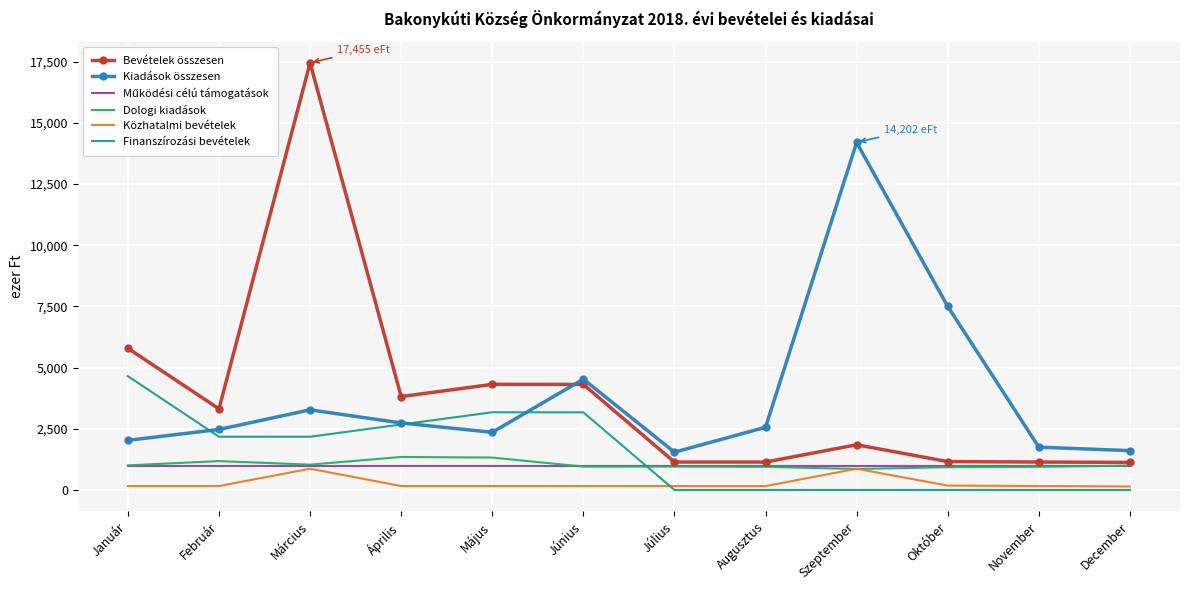

The Bevételek összesen series shows 1428 at Január. True or false?

False